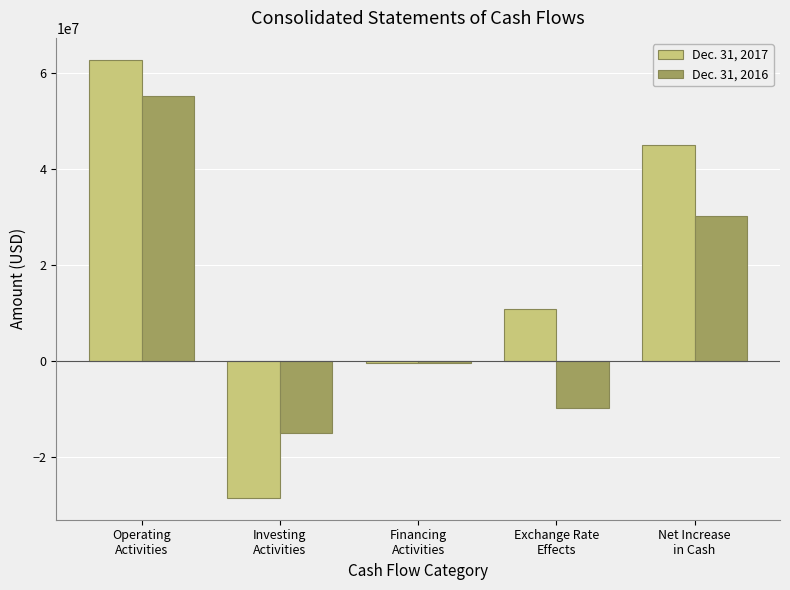

Which series has the largest total across all categories?

Dec. 31, 2017